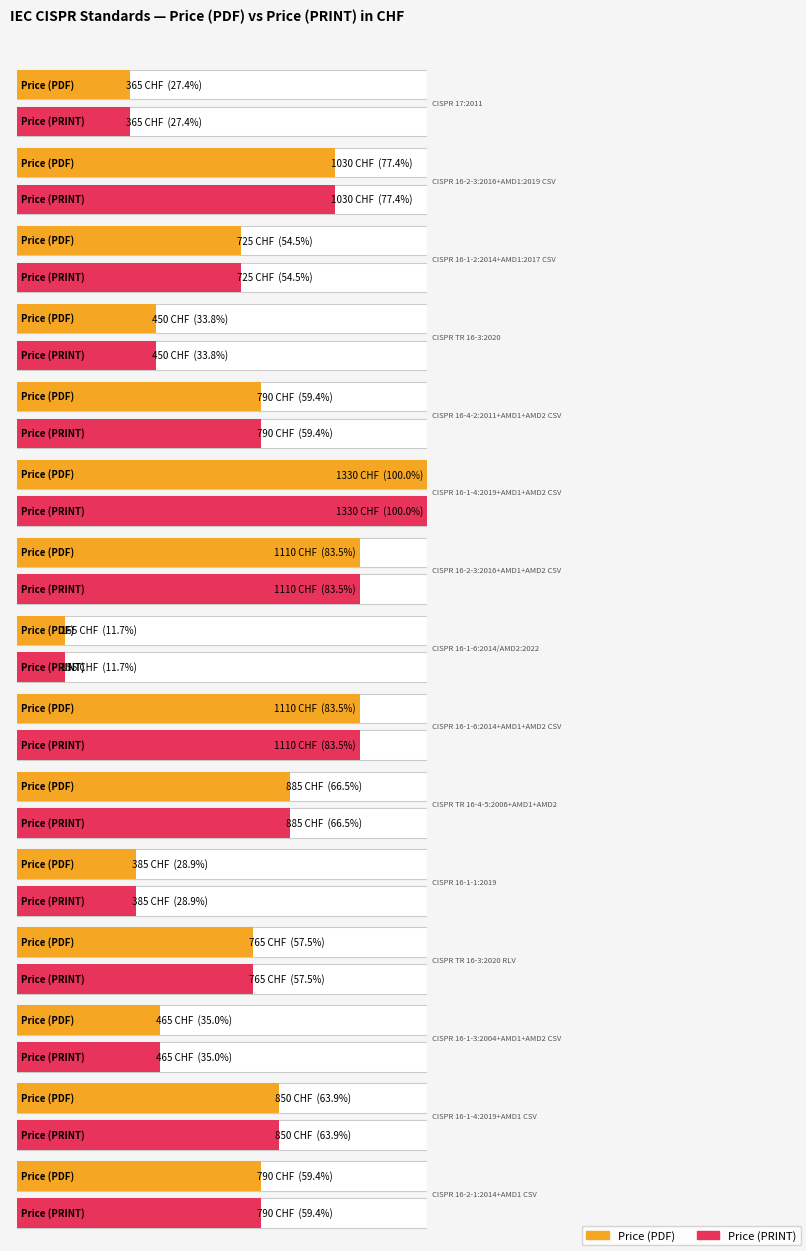

Is the value of Price (PRINT) at CISPR 16-4-2:2011+AMD1+AMD2 CSV greater than the value of Price (PDF) at CISPR TR 16-4-5:2006+AMD1+AMD2?

No